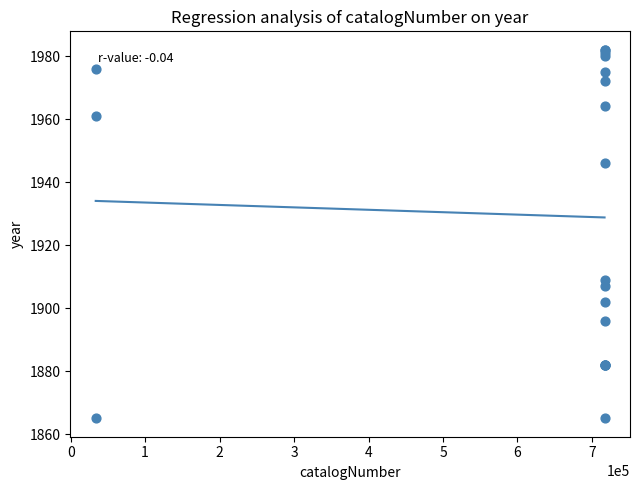

What Y value in the scatter plot is closest to 1923?

1909